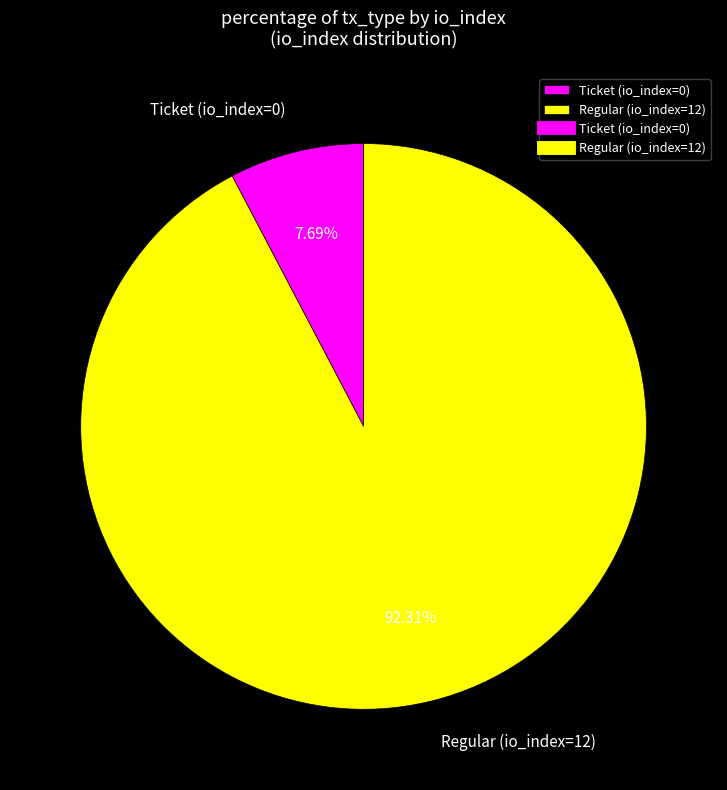

Which category has the smallest portion of the pie?

Ticket (io_index=0)